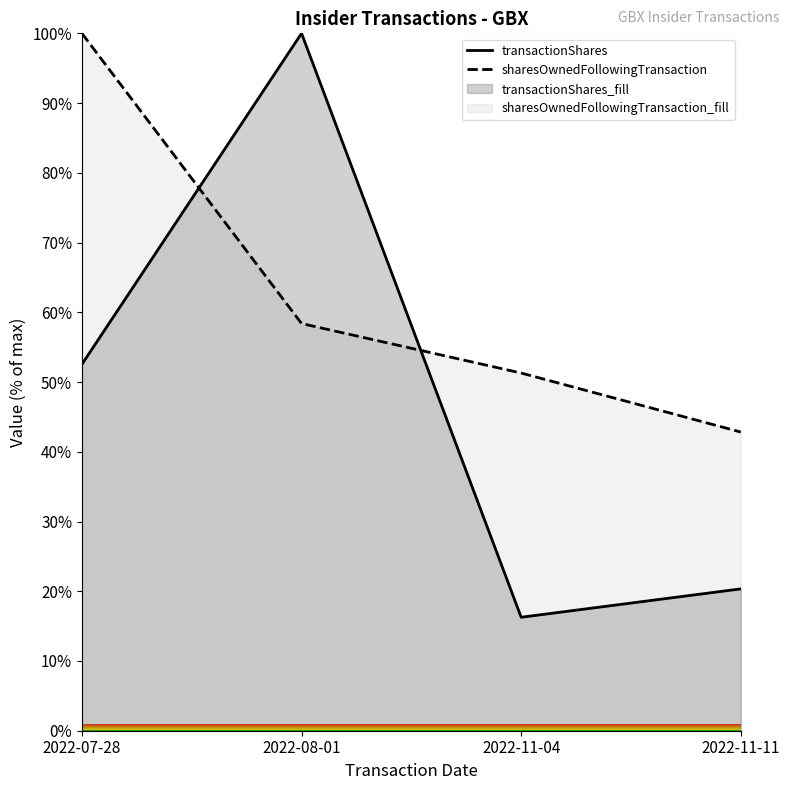

What position from the left is 2022-11-11?

4